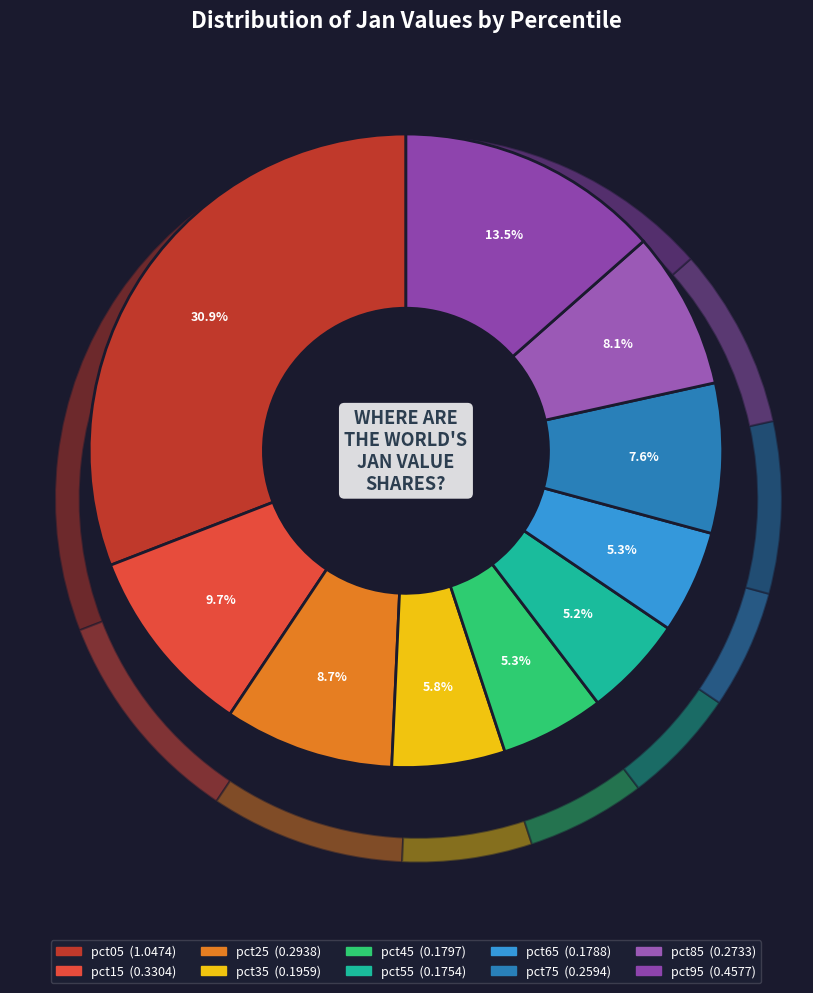

Does pct75 represent more than half of the total?

No